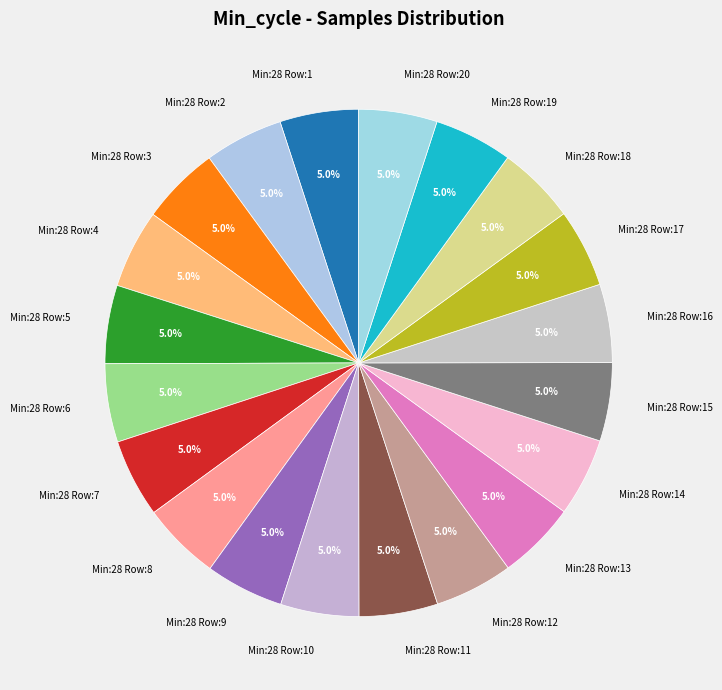

What is the ratio of the value at Min:28 Row:1 to the value at Min:28 Row:20?

1.0